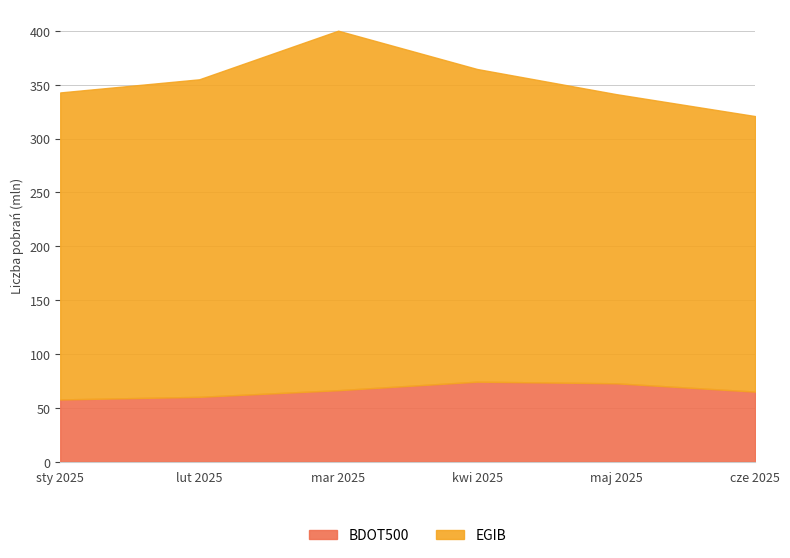

Which category has the highest value across all series?

marzec 2025